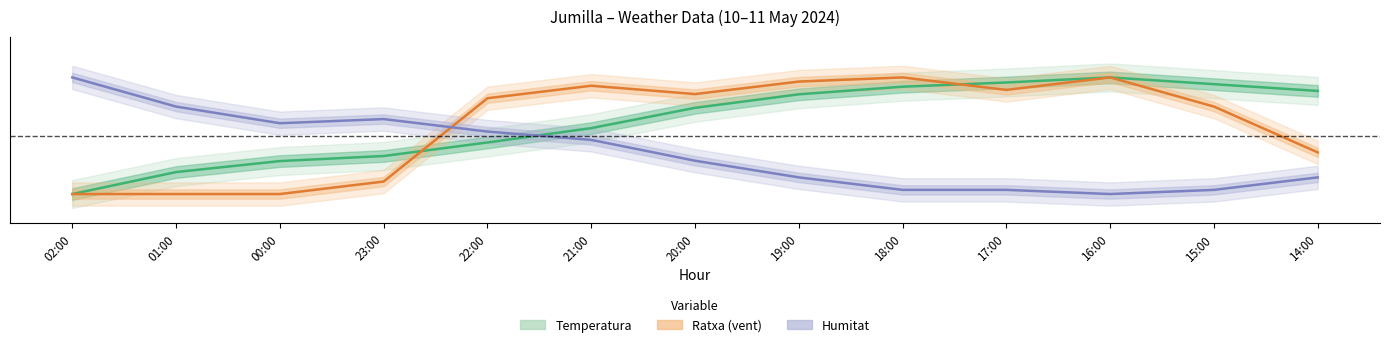

How many intersections are there between Humitat and Temperatura?

1